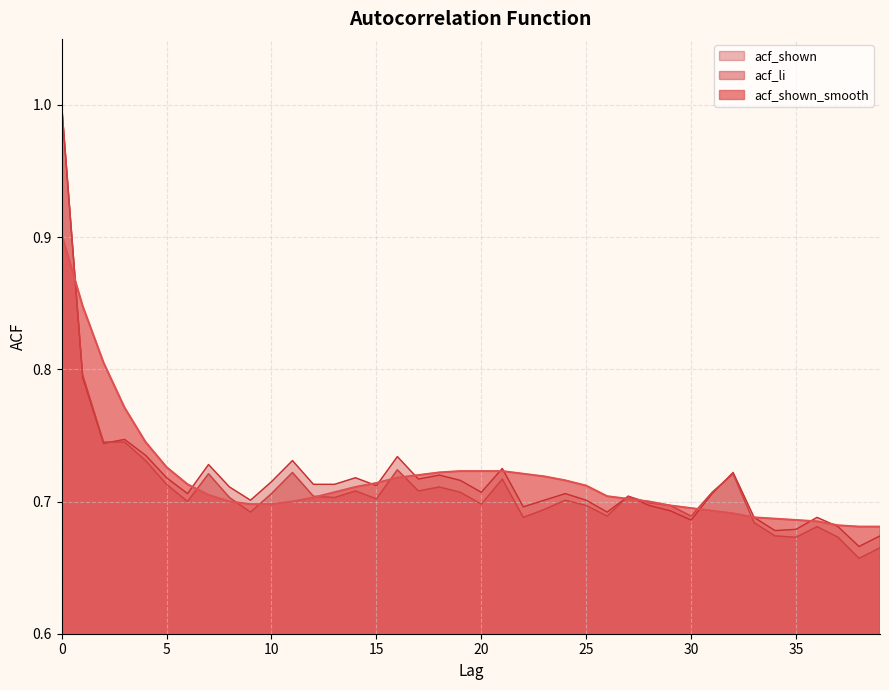

Rank the series by their average value, from highest to lowest.

acf_shown_smooth, acf_shown, acf_li